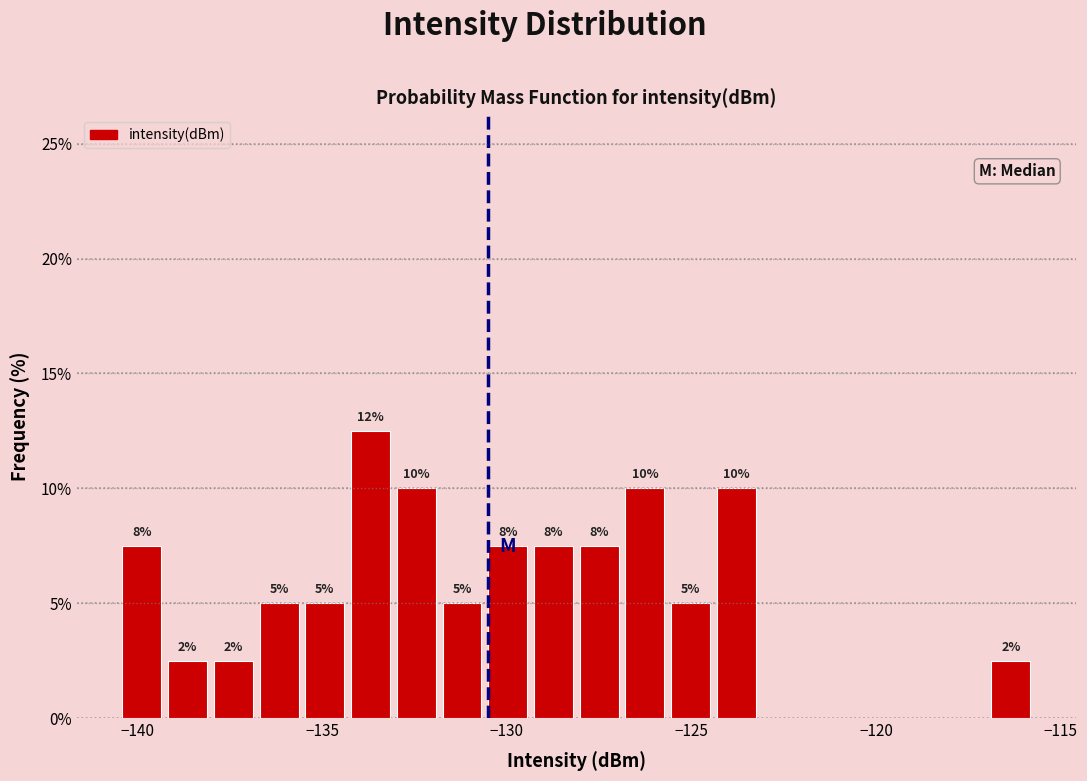

Read against the x-axis, roughly where is the centre of the tallest bar?

-133.5